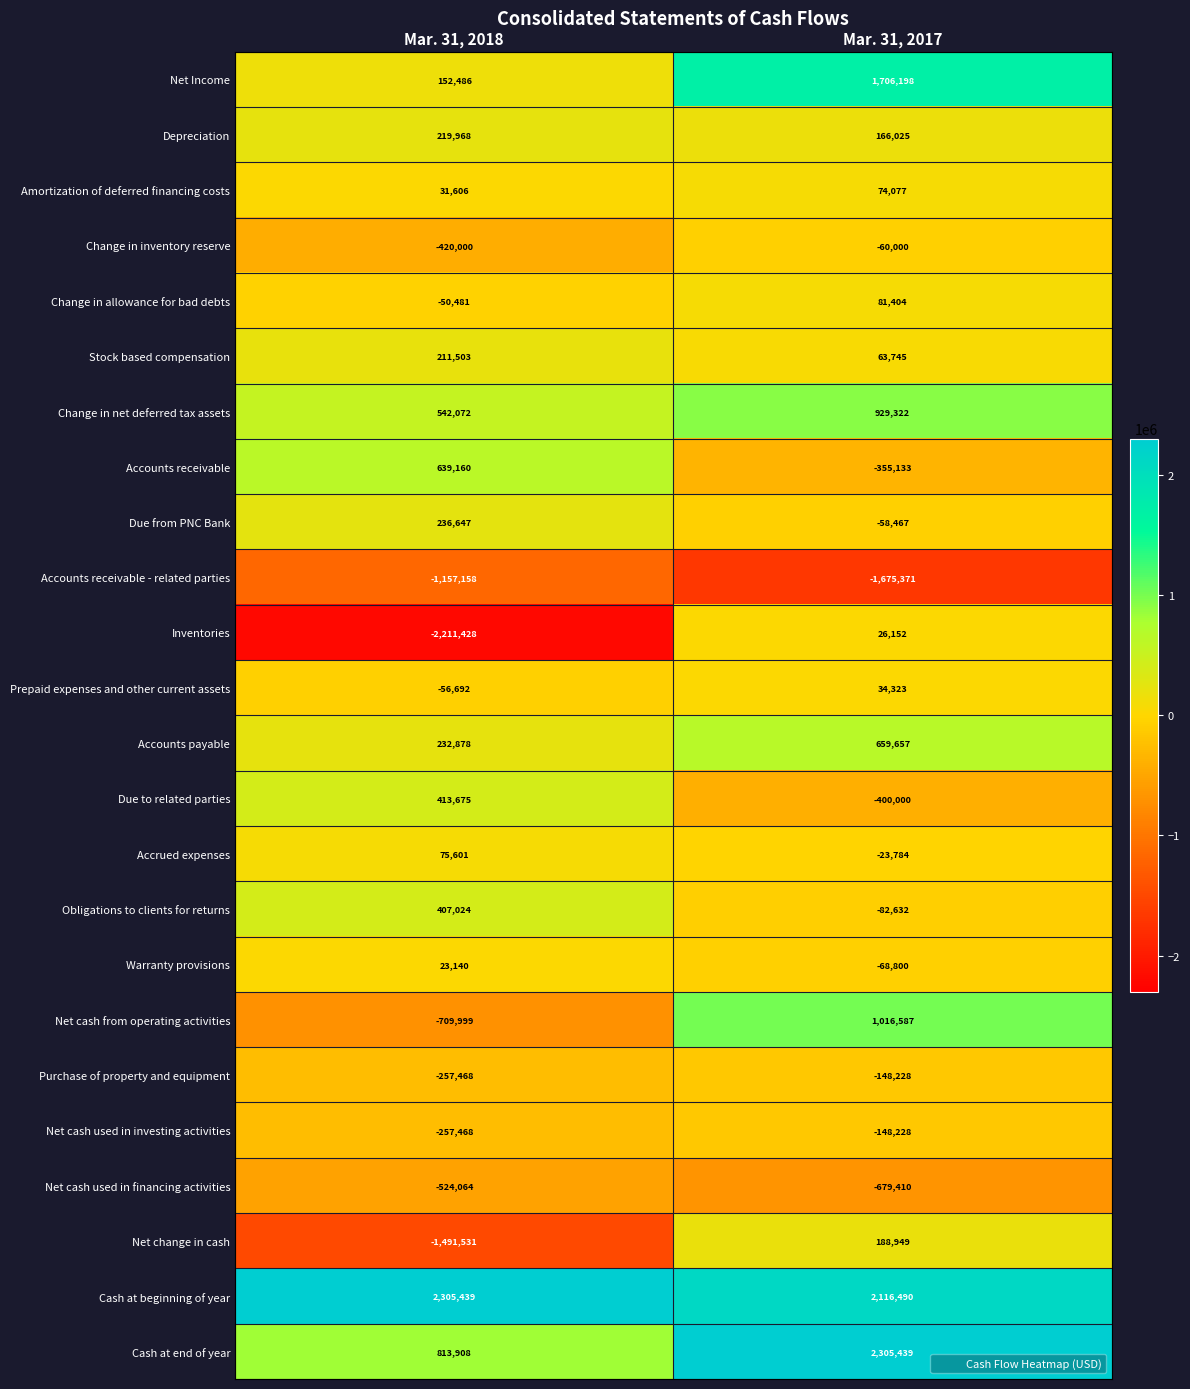

What is the sum of the Amortization of deferred financing costs values at Mar. 31, 2018 and Mar. 31, 2017?

105683